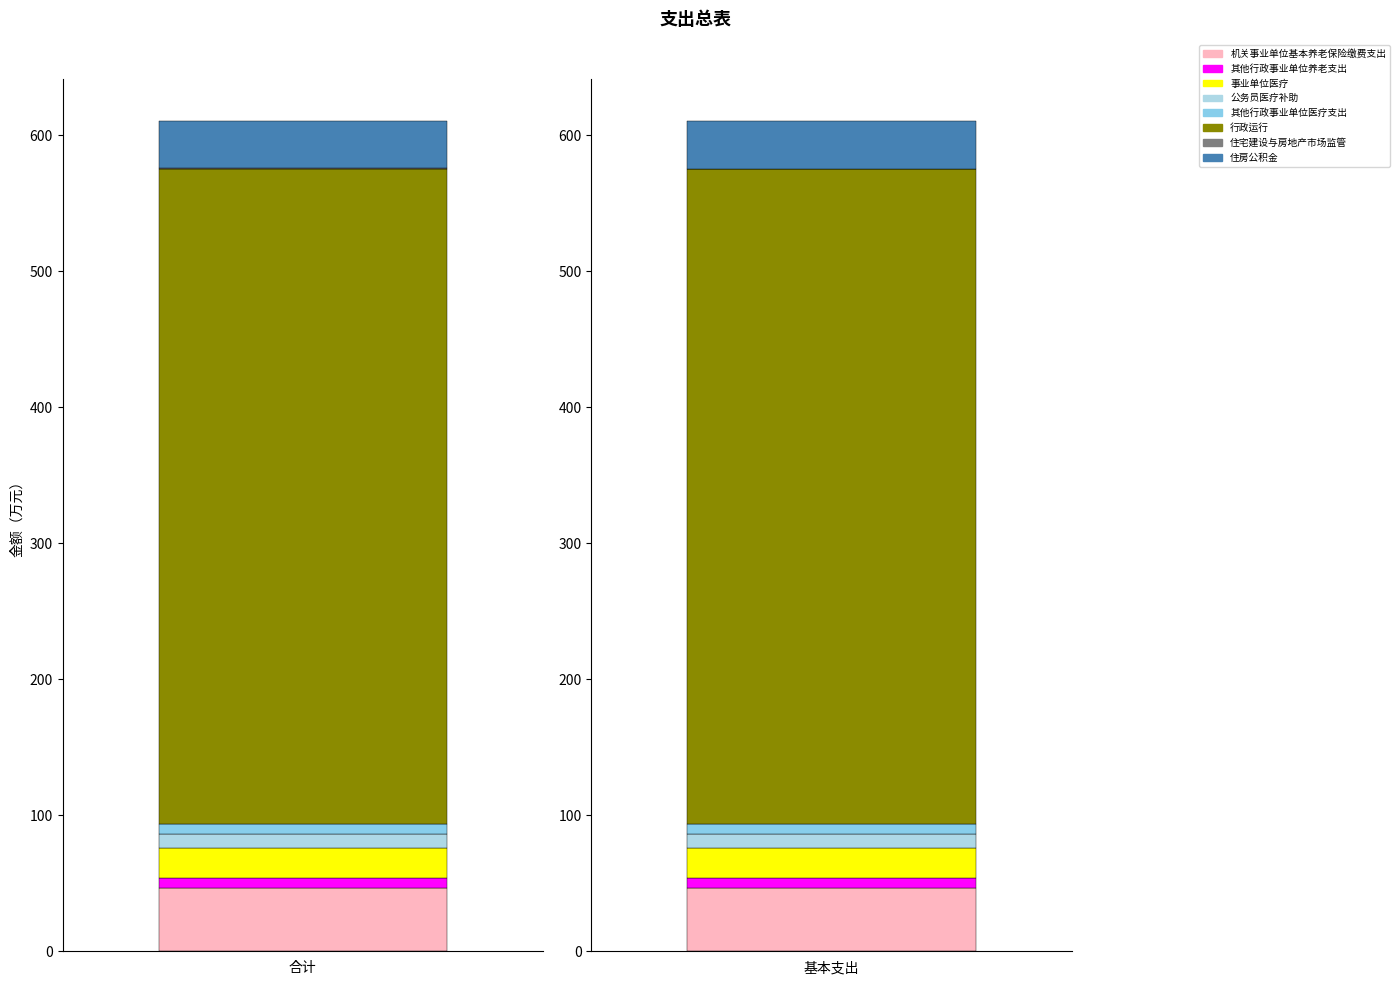

How many values in the 基本支出 series are below 21?

4